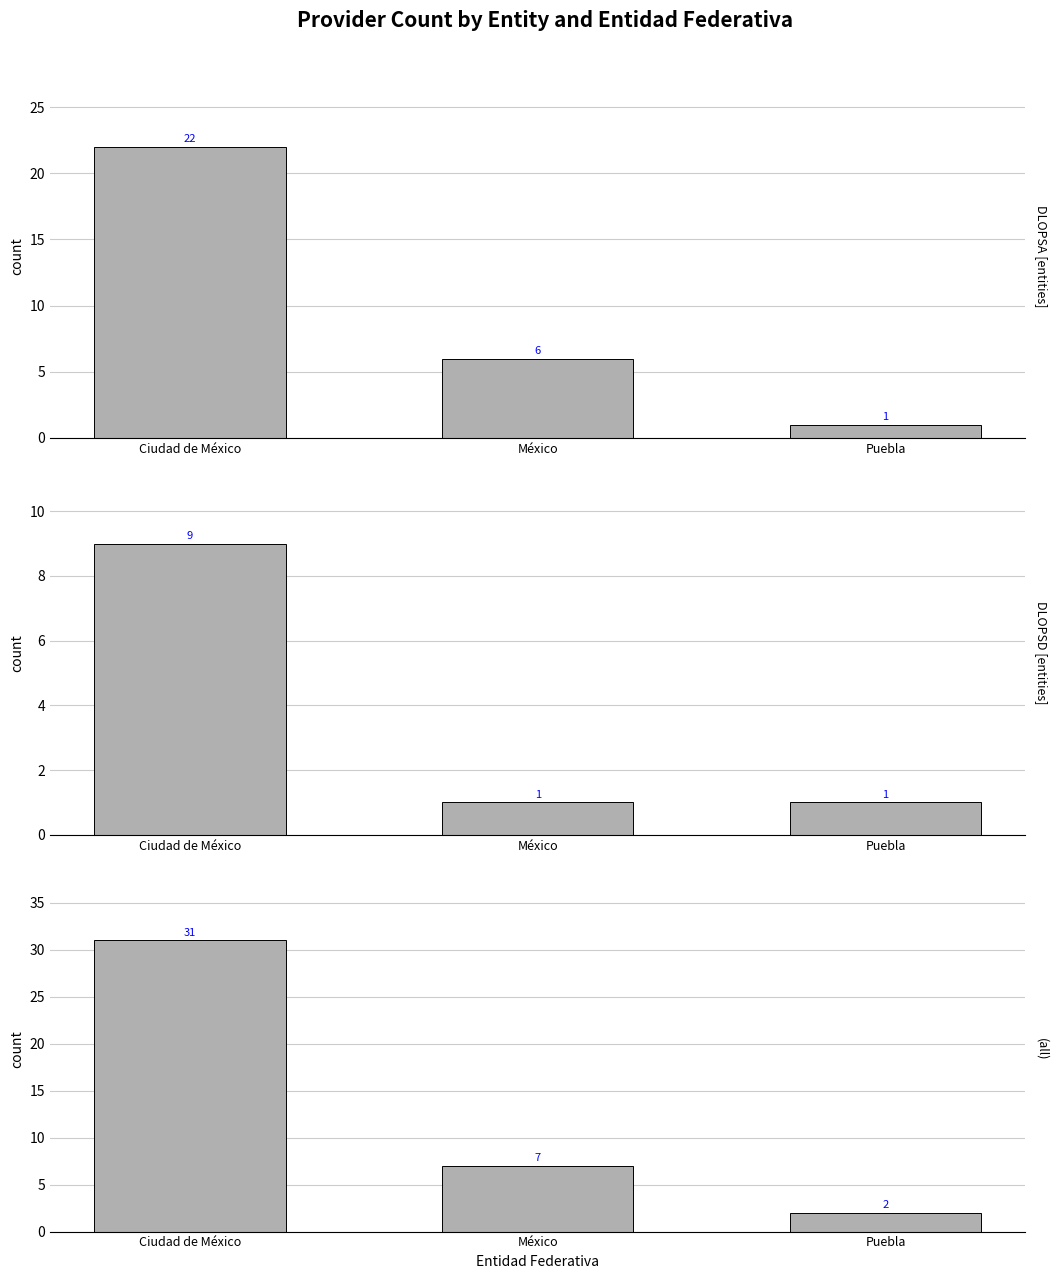

What are all the series names shown in the legend?

DLOPSA, DLOPSD, all